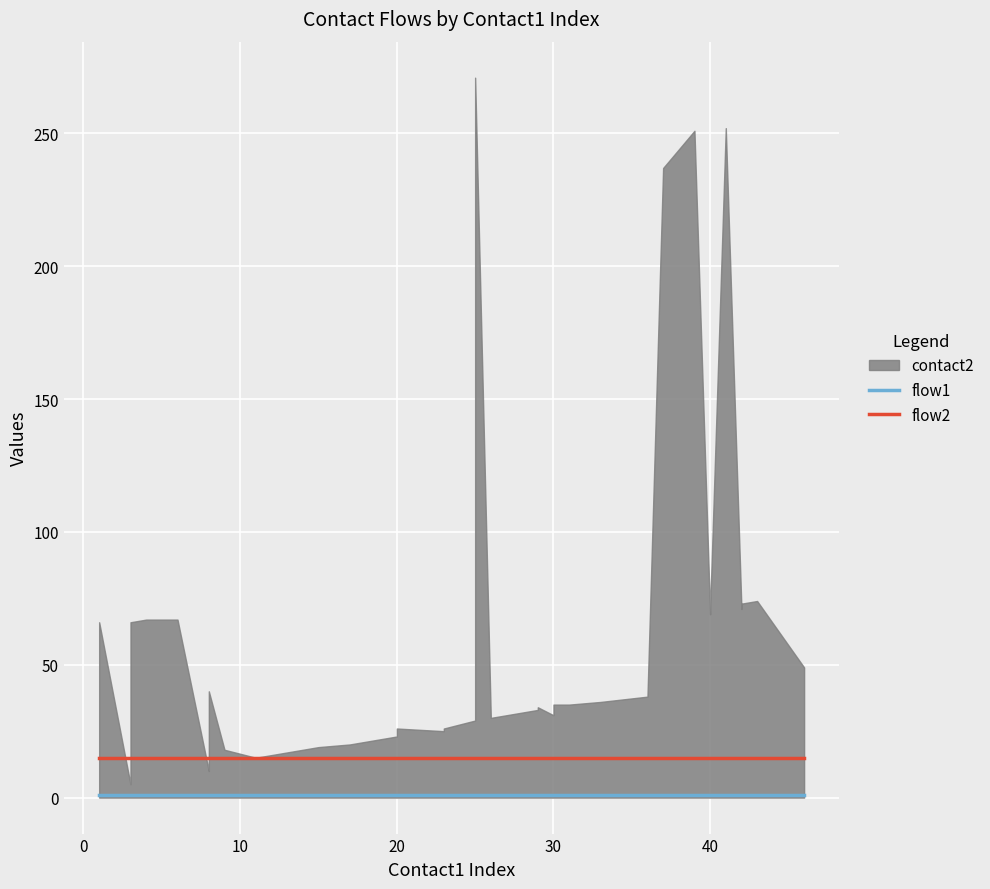

What is the label of the 20th point from the right?

20